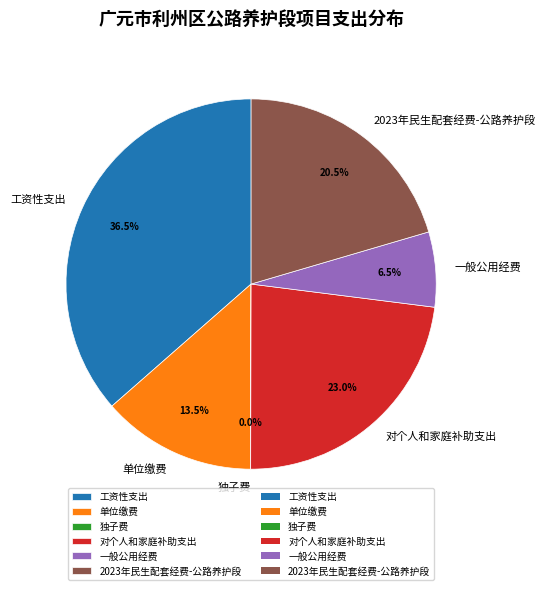

Approximately how many times larger is the value at 2023年民生配套经费-公路养护段 compared to 单位缴费?

1.5